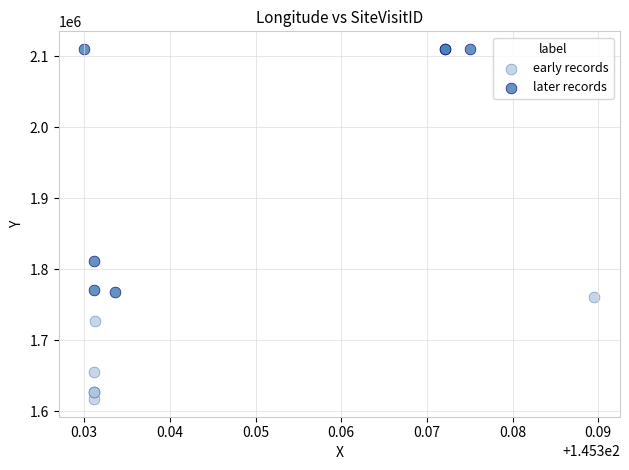

What are all the series names shown in the legend?

early records, later records